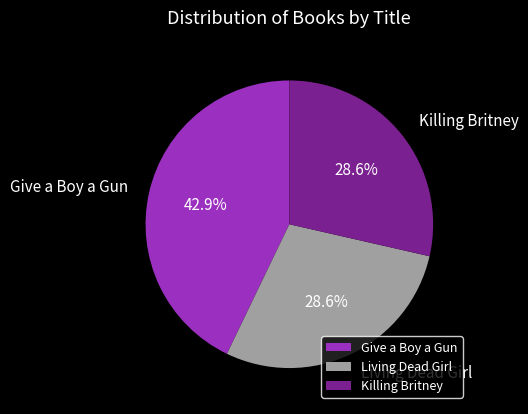

To the nearest percent, what is the difference between the Give a Boy a Gun and Living Dead Girl slice percentages?

14%